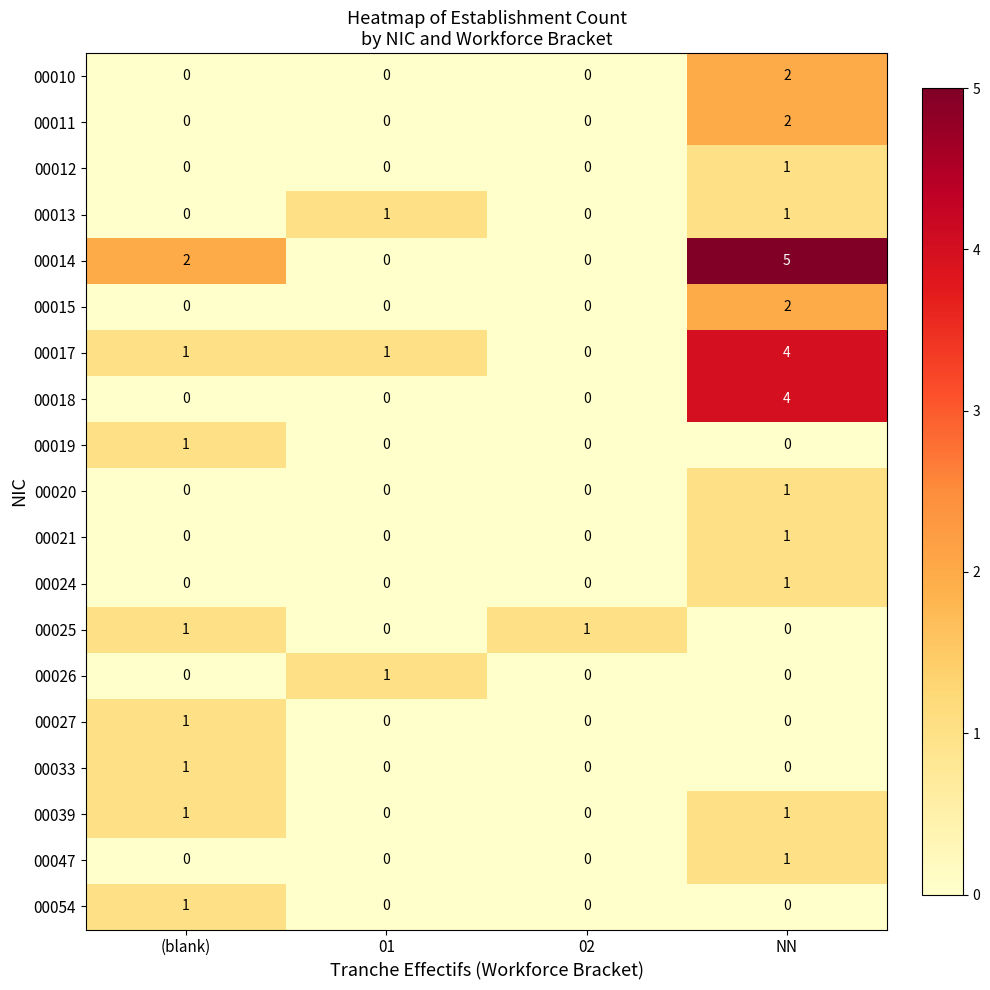

Which series has the widest spread of values?

00014